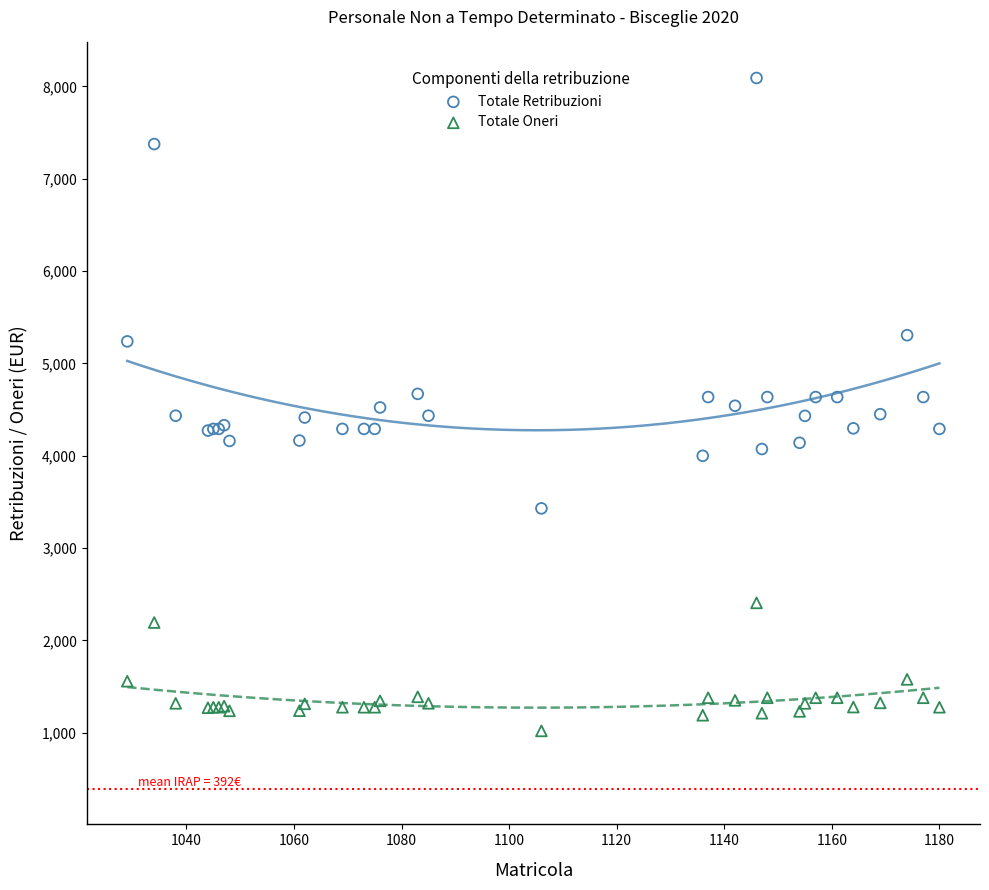

Which series reaches the minimum Y coordinate?

Totale Oneri